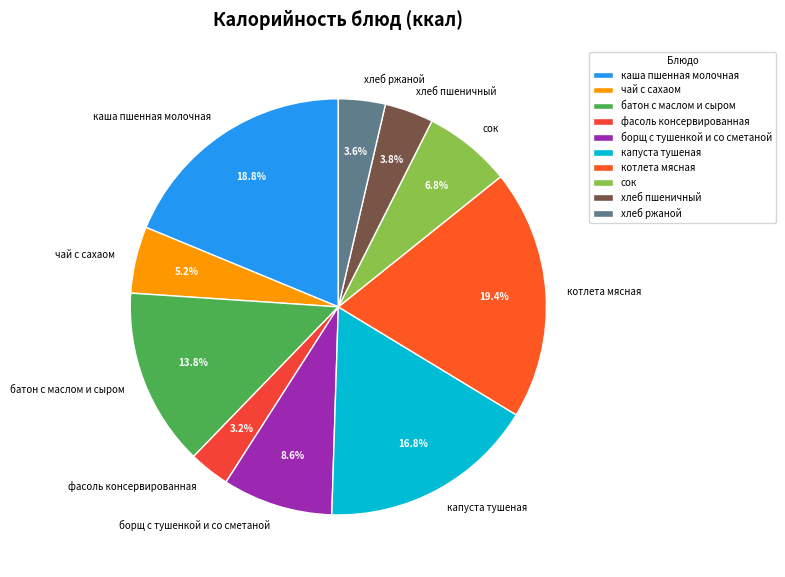

To the nearest percent, what is the difference between the largest and smallest slice percentages?

16%